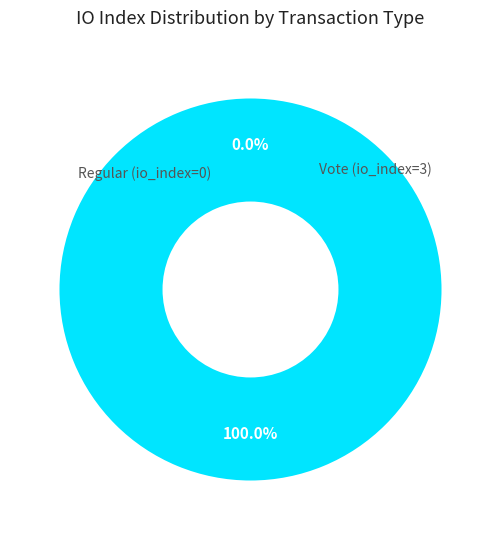

Which category has the smallest portion of the pie?

Regular (io_index=0)